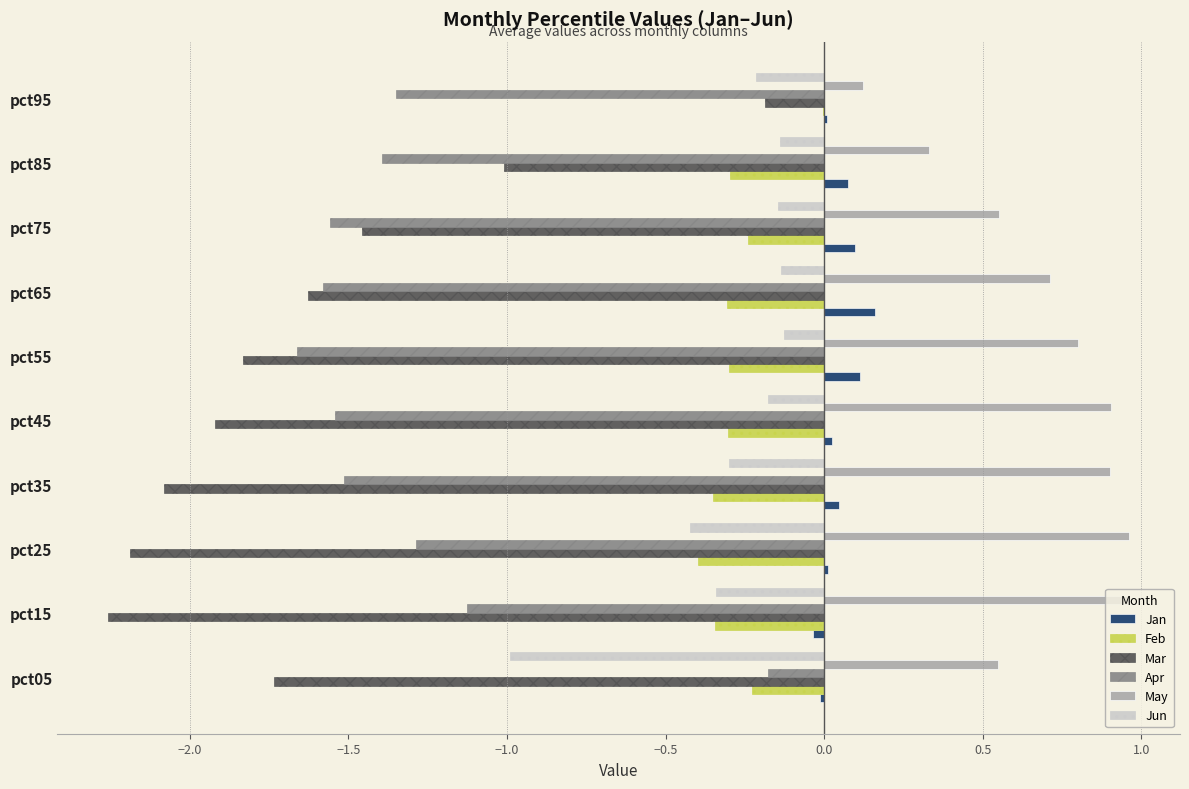

Which series has the largest total across all categories?

May